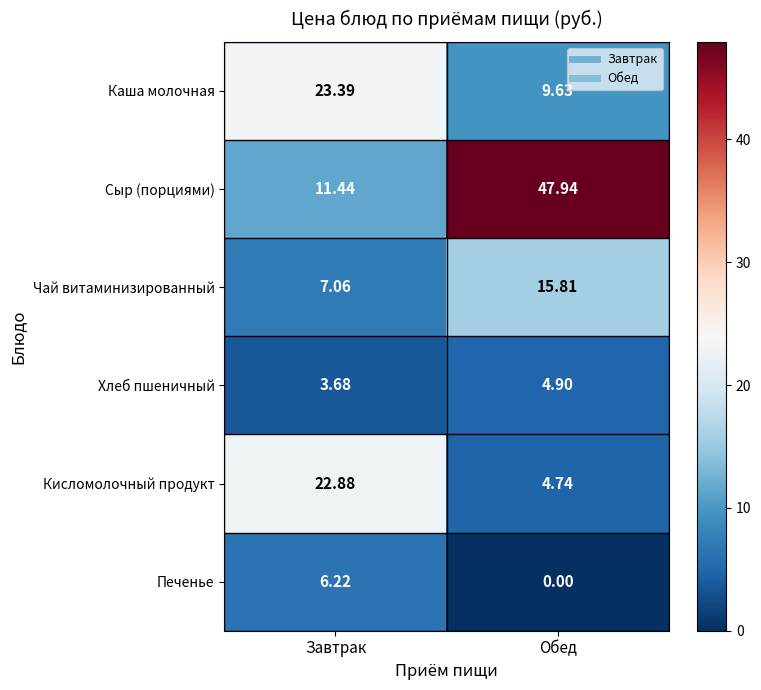

At which label is Хлеб пшеничный closest to 4?

Завтрак